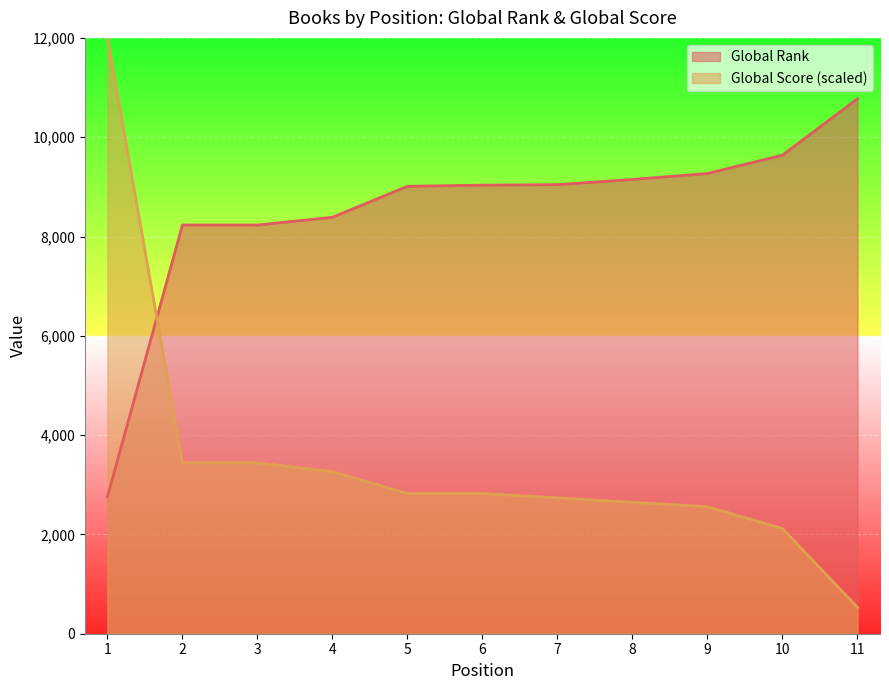

At which label is Global Score closest to 6264?

2